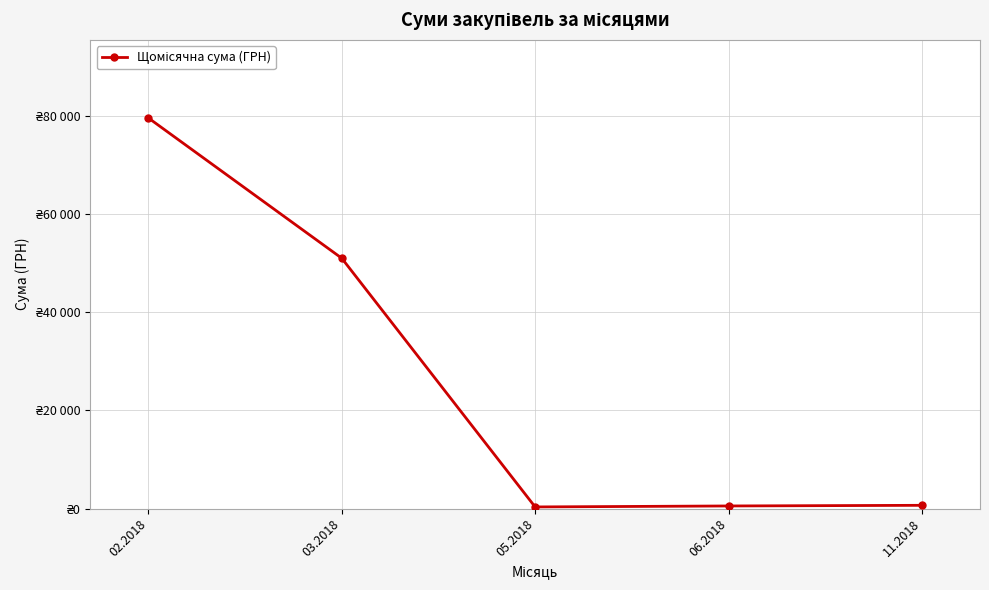

Does the chart have visible grid lines?

Yes